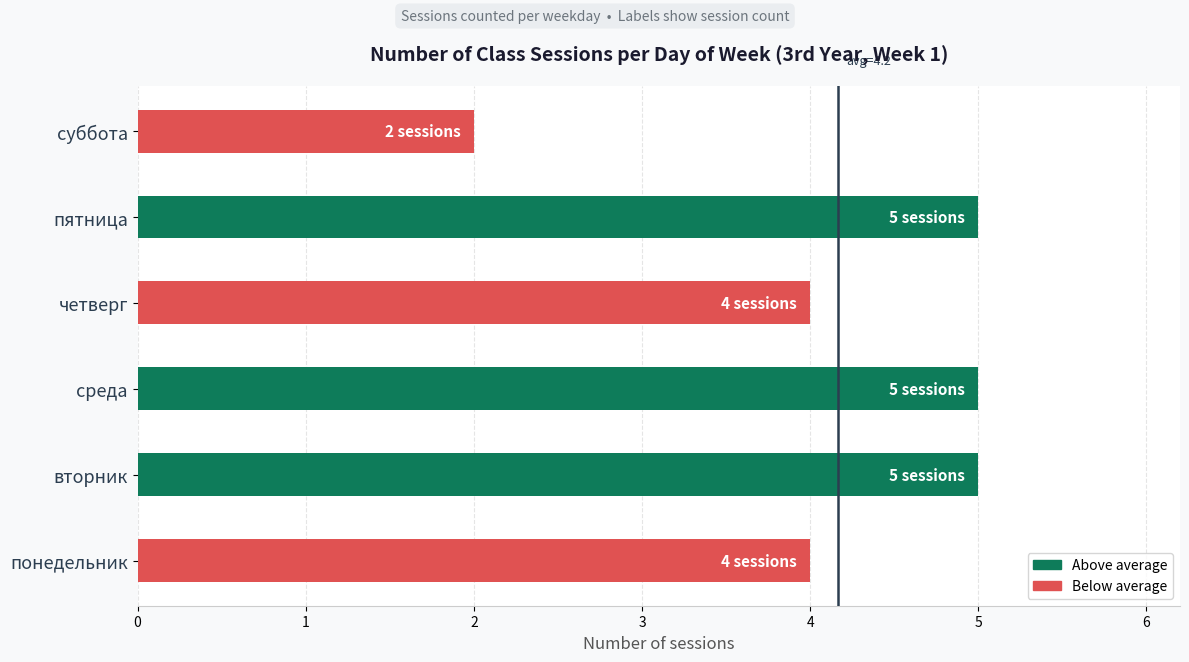

The value at среда is 5. True or false?

True